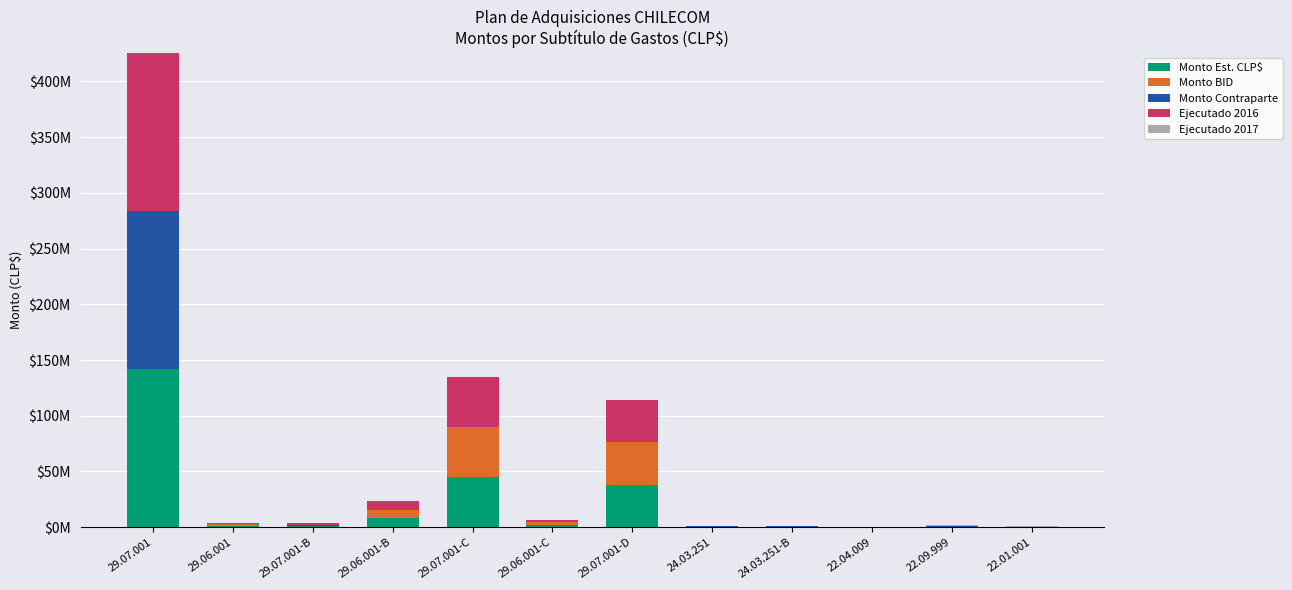

The value of Monto Est. CLP$ at 29.06.001-C is 801130. True or false?

False